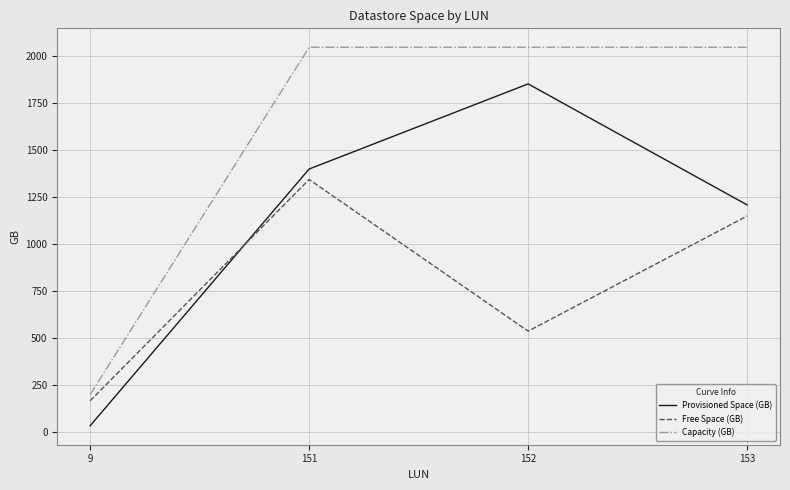

What is the spread (max minus min) of values at 9?

166.3